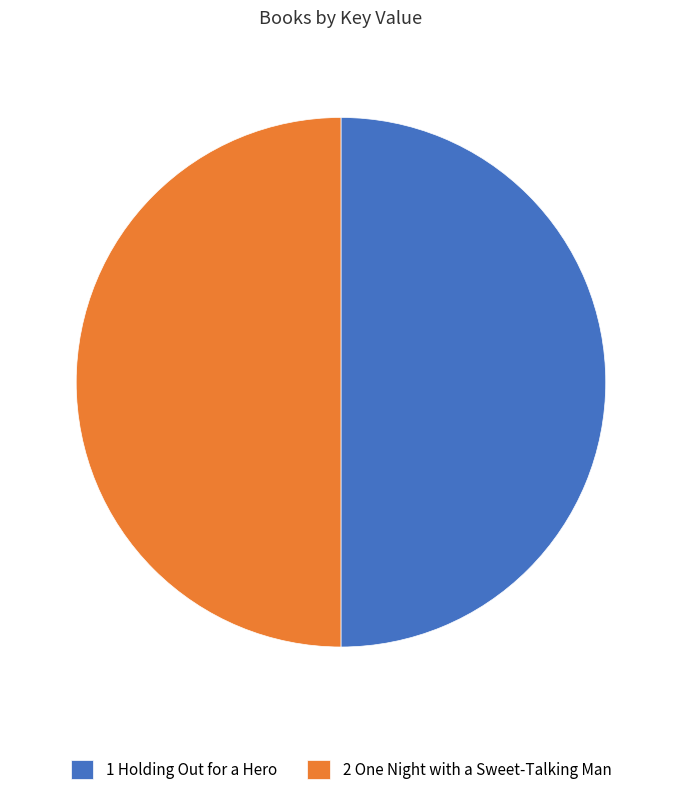

Is it true that 1 Holding Out for a Hero is 39% of the pie?

False